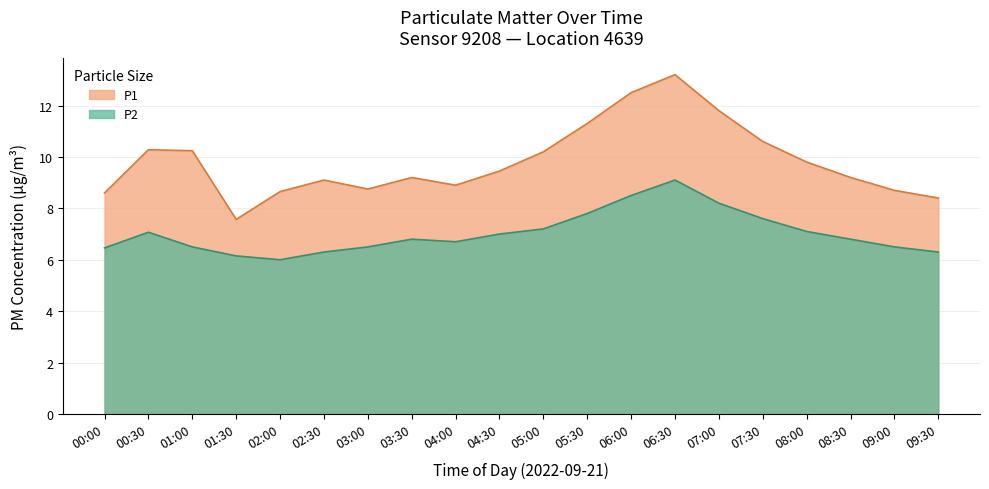

What is the difference between the maximum and second lowest values in the P2 series?

2.9